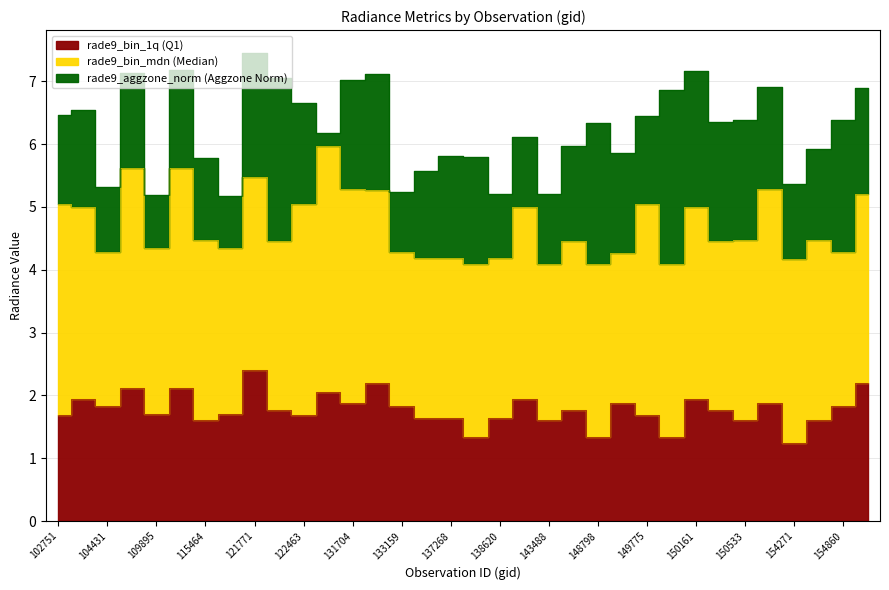

Which series ends up on top after the final intersection of rade9_bin_1q and rade9_aggzone_norm?

rade9_bin_1q